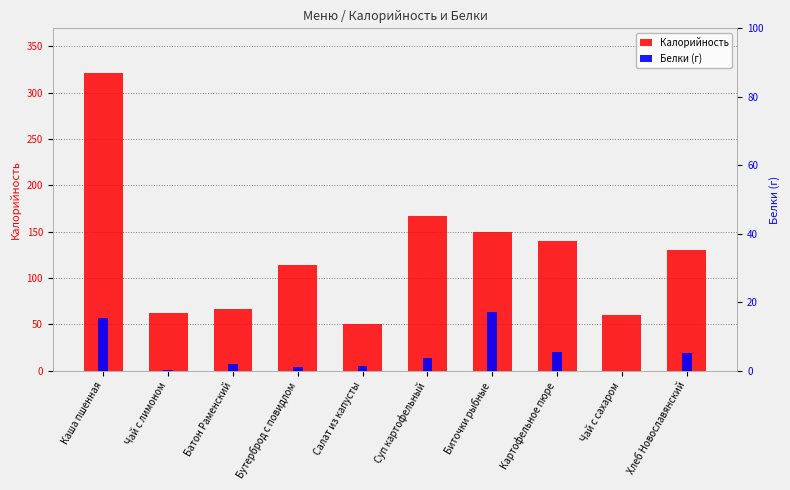

The value of Калорийность at Чай с лимоном is 31.2. True or false?

False